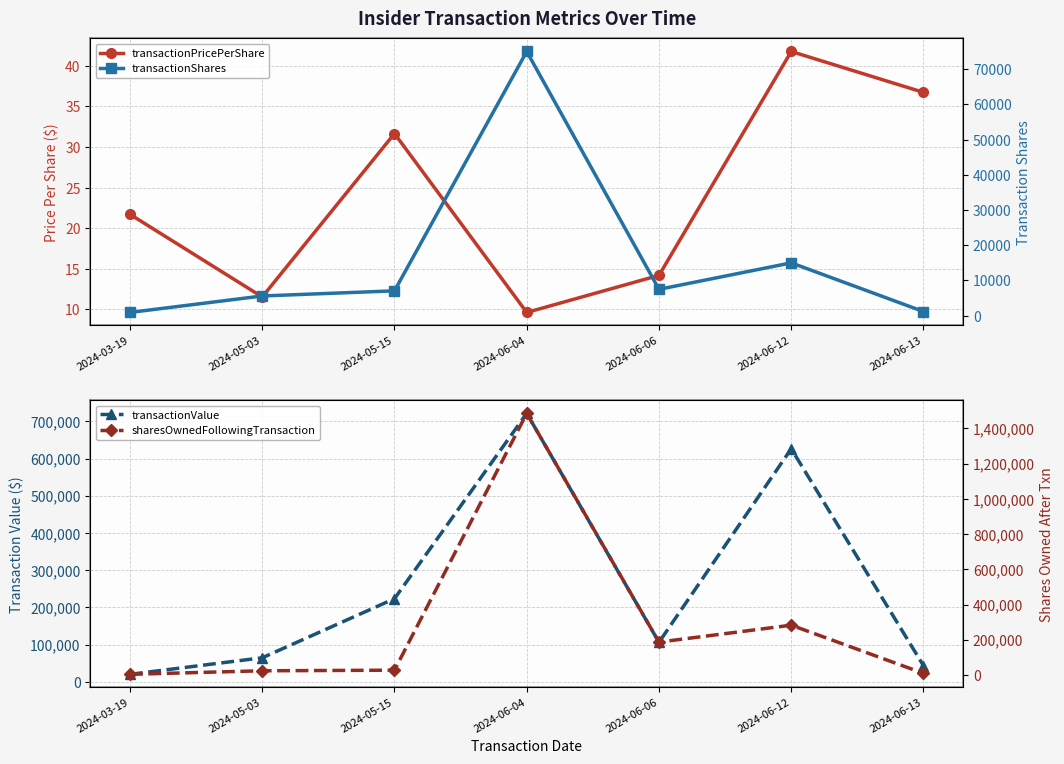

Reading right to left, what are all the values shown in this chart?

transactionPricePerShare: 36.7	41.8	14.2	9.6	31.7	11.5	21.7
transactionValue: 43338.0	626462.0	106212.0	721500.0	223474.0	64560.0	20100.0
transactionShares: 1180.0	15000.0	7487.0	75000.0	7060.0	5600.0	926.0
sharesOwnedFollowingTransaction: 9448.0	282905.0	186749.0	1485453.0	27380.0	23971.0	3832.0